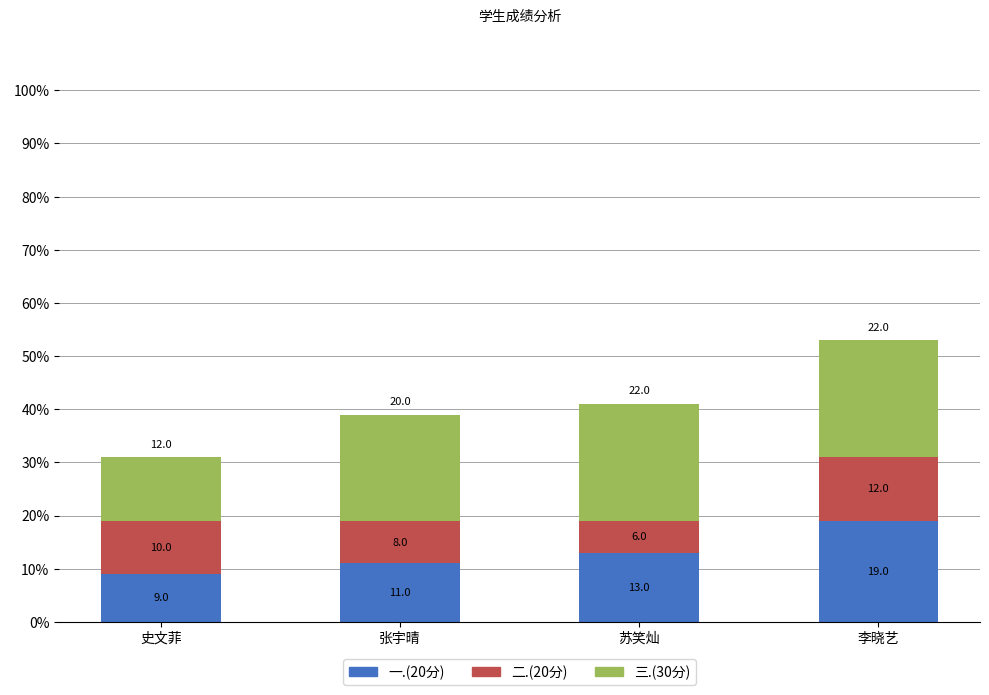

How many bars are there in total?

4